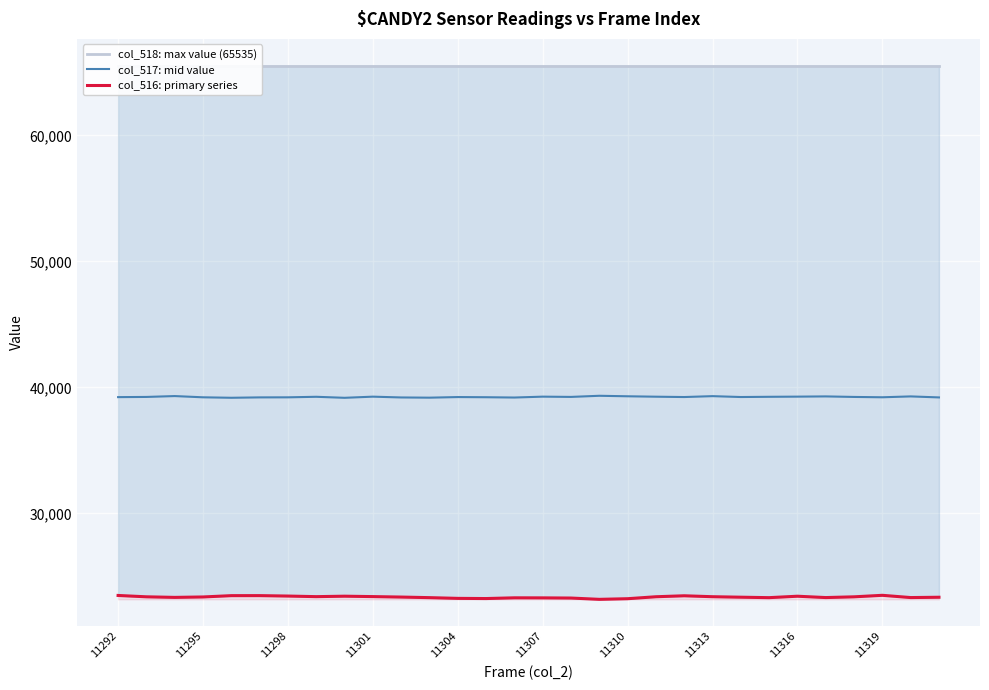

At which label does col_518: max value (65535) reach its minimum?

11292